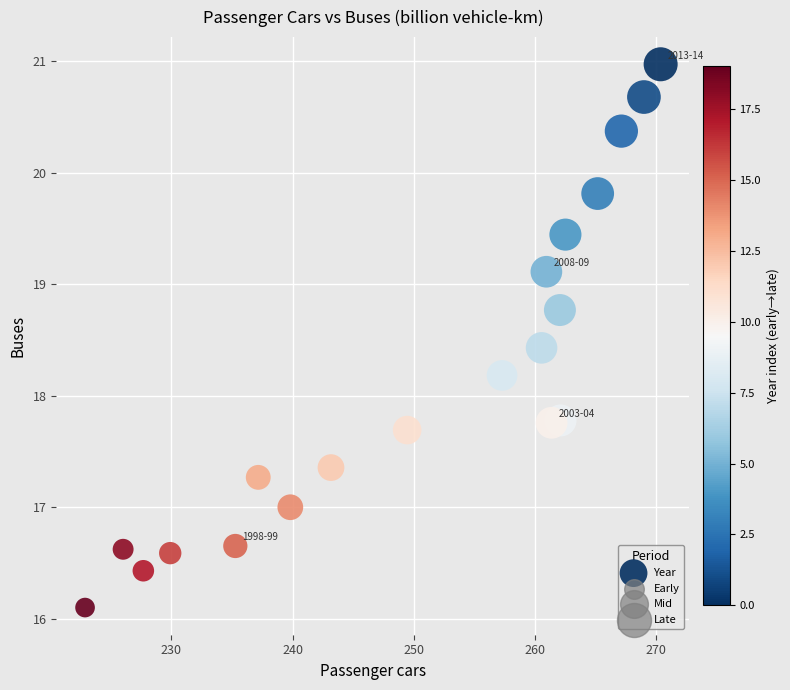

What is the range of Y values (max minus min)?

4.9